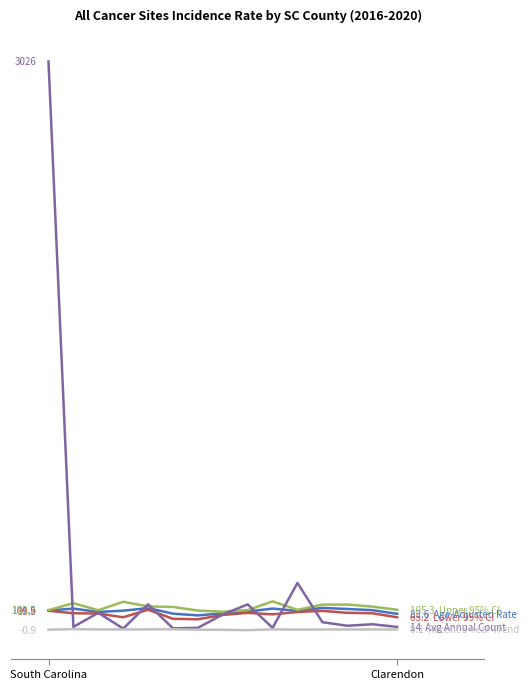

Does the chart have visible grid lines?

No